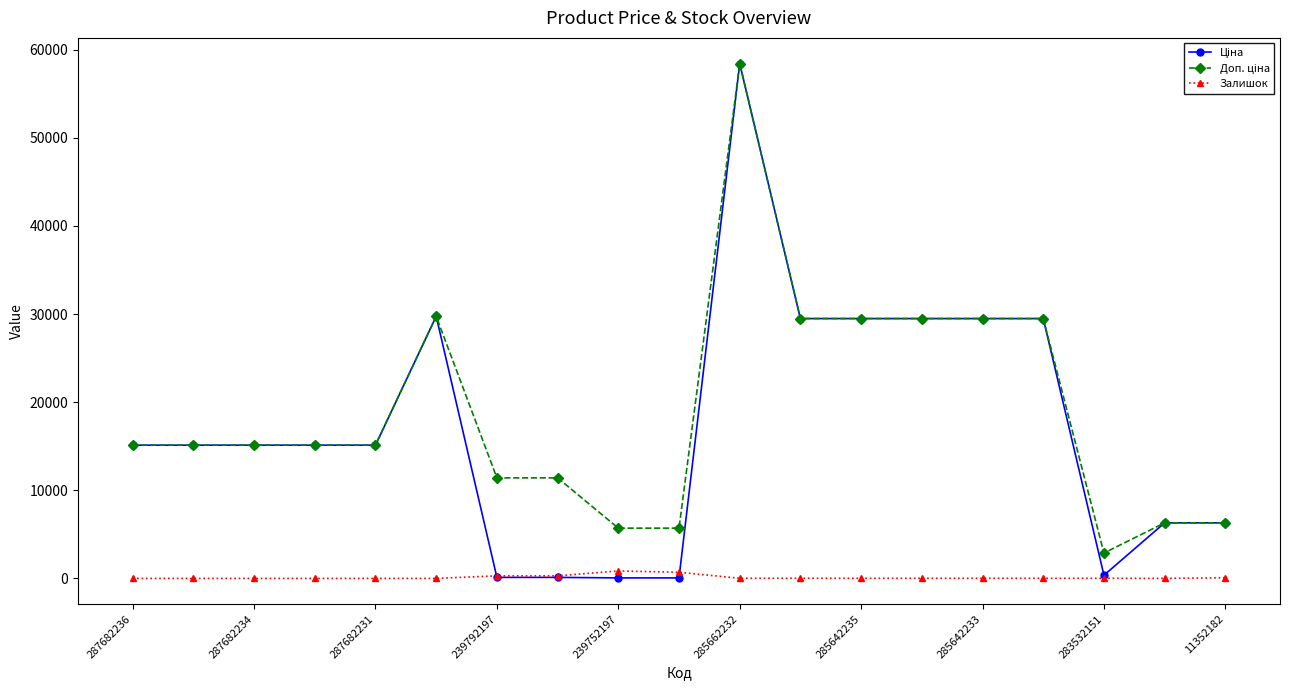

Reading left to right, transcribe all the data shown in this chart.

Ціна: 15120.0	15120.0	15120.0	15120.0	15120.0	29747.2	114.1	114.1	57.0	57.0	58426.5	29491.5	29491.5	29491.5	29491.5	29491.5	359.9	6308.8	6308.8
Доп. ціна: 15120.0	15120.0	15120.0	15120.0	15120.0	29747.2	11410.0	11410.0	5705.0	5705.0	58426.5	29491.5	29491.5	29491.5	29491.5	29491.5	2878.8	6308.8	6308.8
Залишок: 0.0	0.0	0.0	0.0	0.0	0.0	289.0	290.0	845.0	698.0	14.0	16.0	13.0	10.0	14.0	11.0	15.0	1.0	74.0